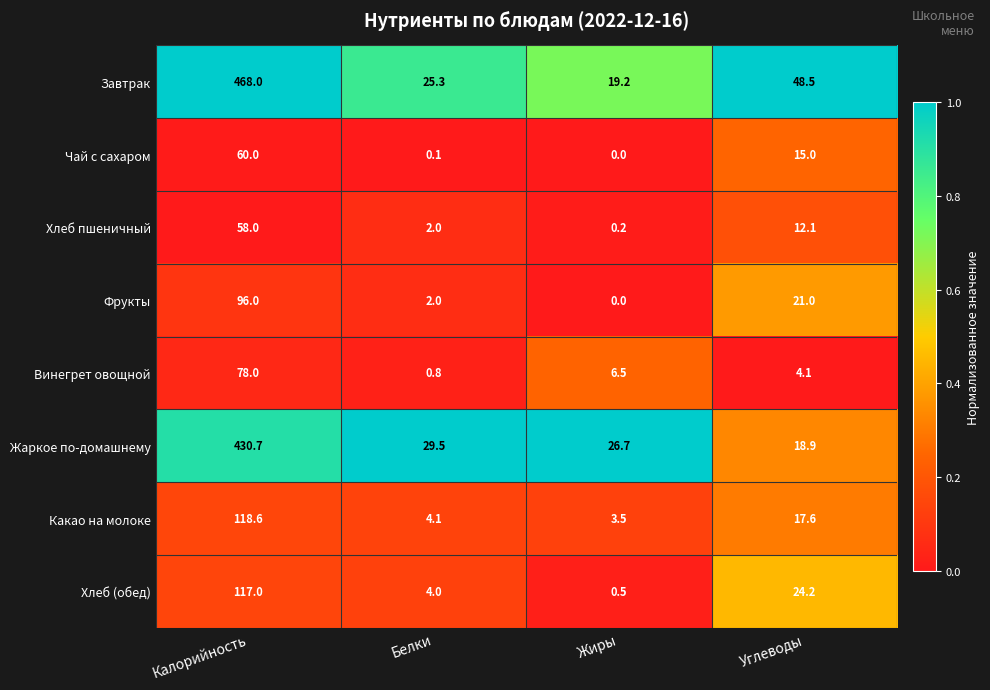

True or false: Фрукты has a value of 0.5 at Белки.

False